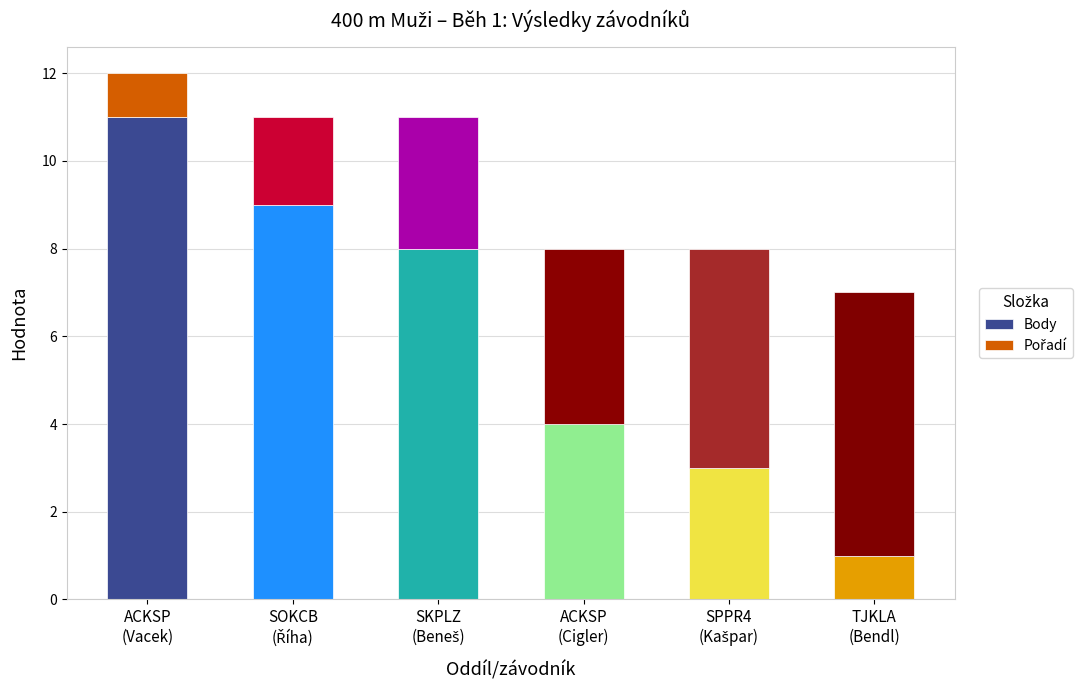

Does the chart contain any negative values?

No